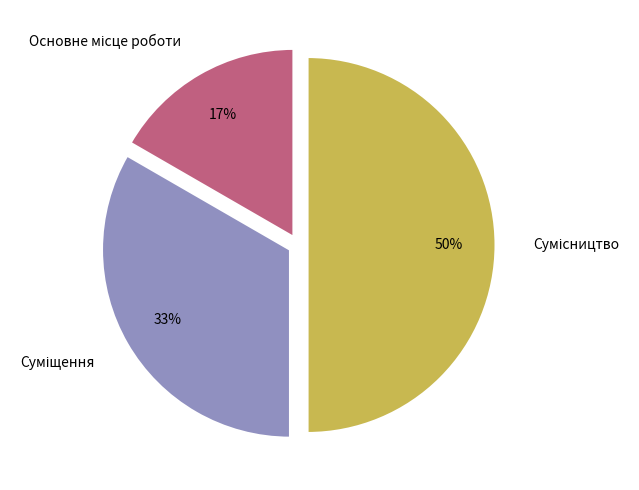

How many segments does this pie chart have?

3